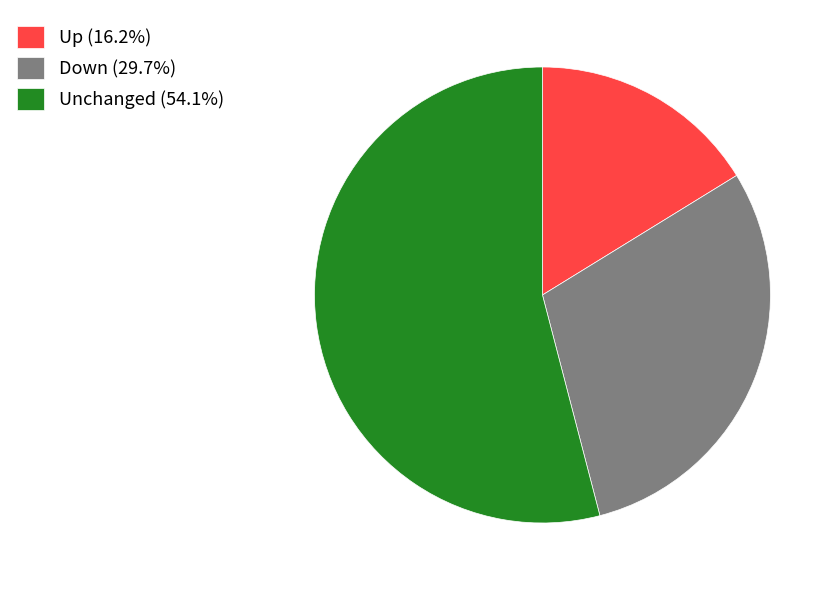

What is the ratio of the value at Unchanged (54.1%) to the value at Down (29.7%)?

1.8